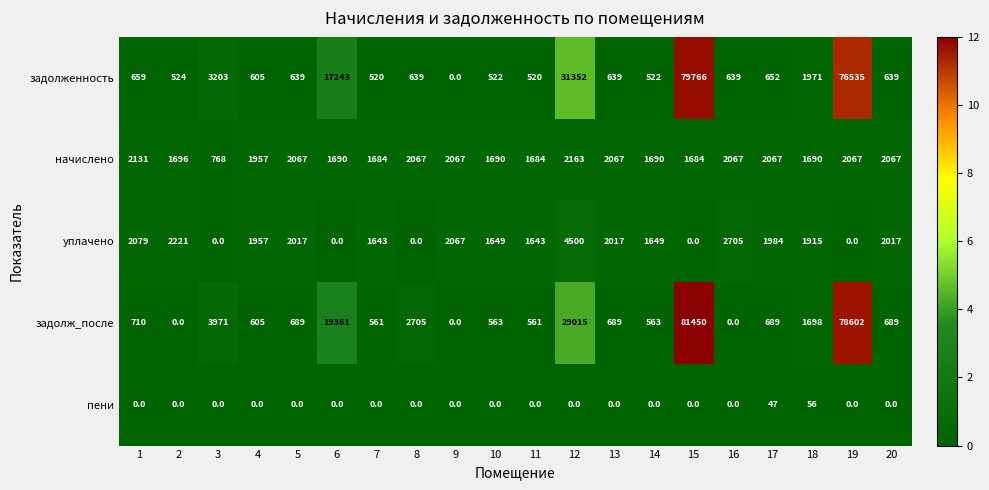

Rank the series by their maximum value, from lowest to highest.

пени, начислено, уплачено, задолженность, задолж_после